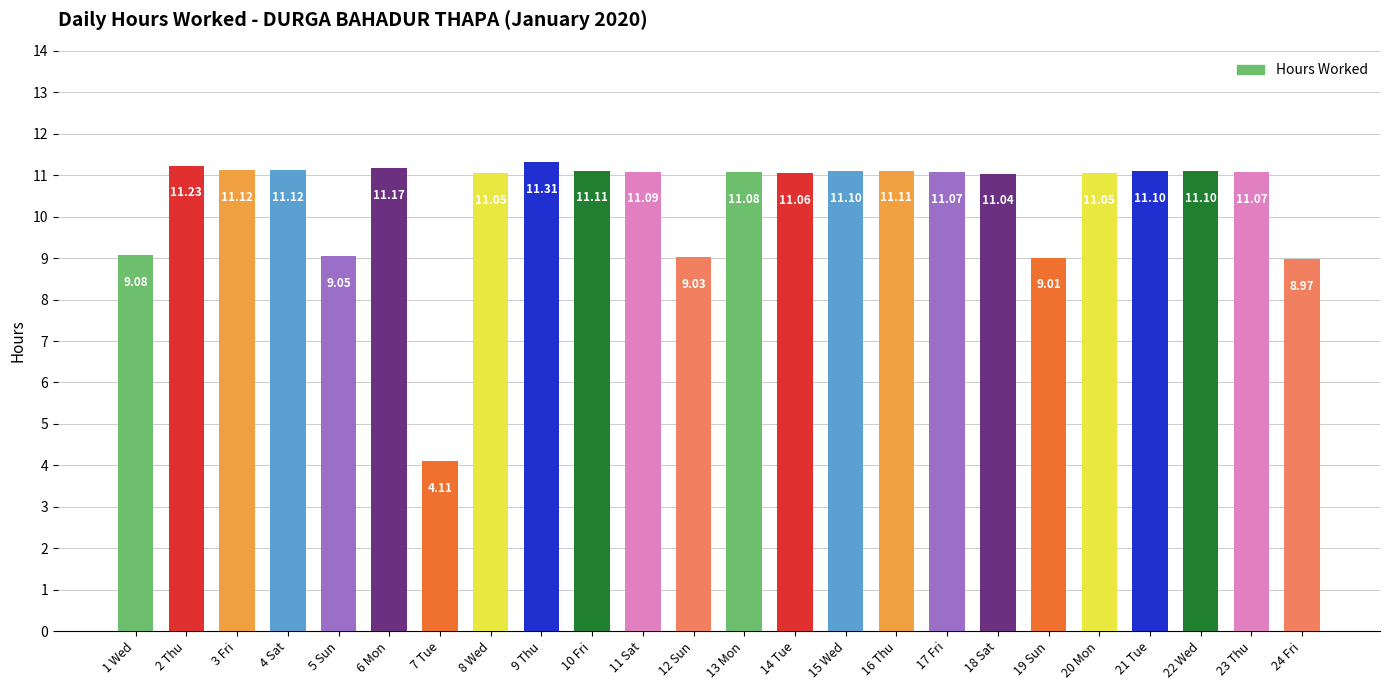

Approximately how many times larger is the value at 19 Sun compared to 13 Mon?

0.8